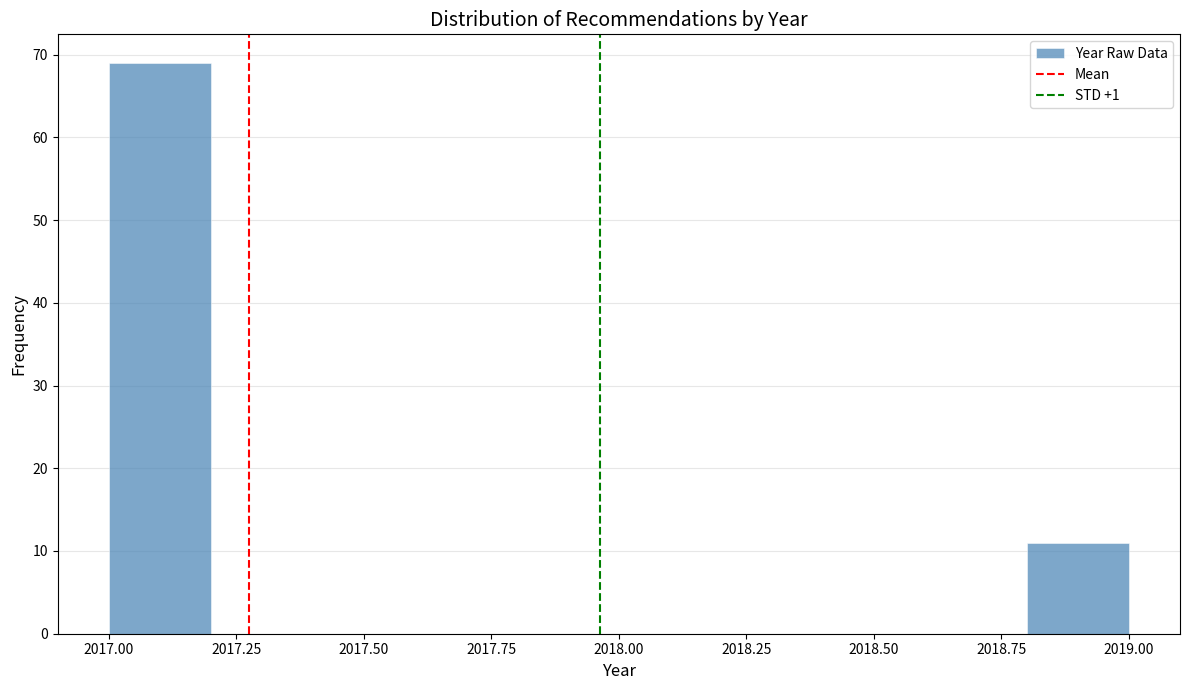

Reading left to right, list every bar in this chart as the range it spans on the x-axis followed by its height. The values are not printed on the chart, so give them approximately, as read against the axis.

2017.0 to 2017.2: 69
2017.2 to 2017.4: 0
2017.4 to 2017.6: 0
2017.6 to 2017.8: 0
2017.8 to 2018.0: 0
2018.0 to 2018.2: 0
2018.2 to 2018.4: 0
2018.4 to 2018.6: 0
2018.6 to 2018.8: 0
2018.8 to 2019.0: 11